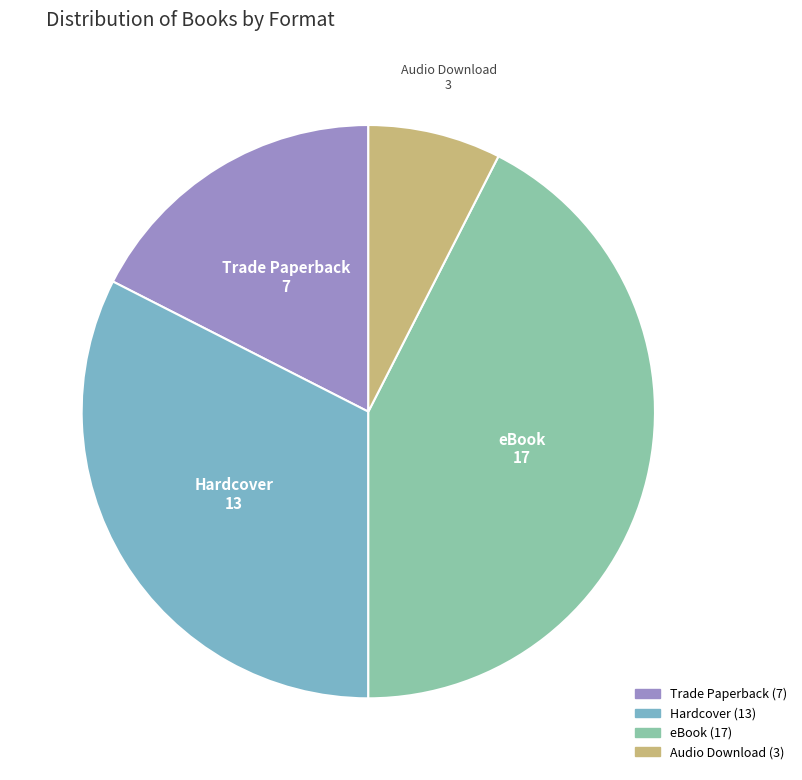

Is it true that eBook is 42% of the pie?

True